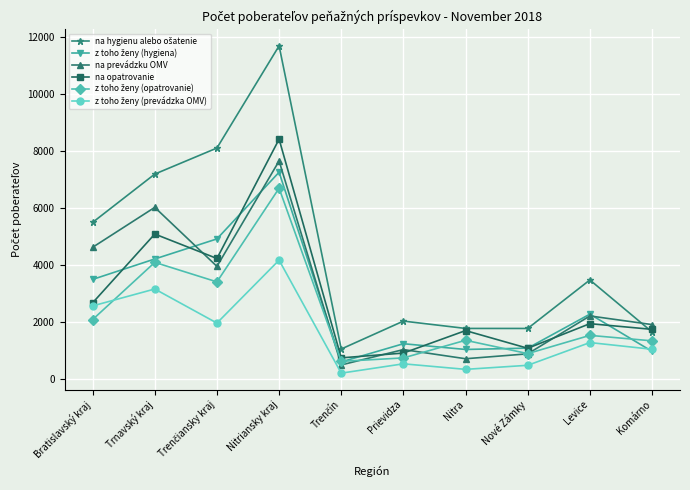

Is it true that na opatrovanie equals 8409 at Nitriansky kraj?

True